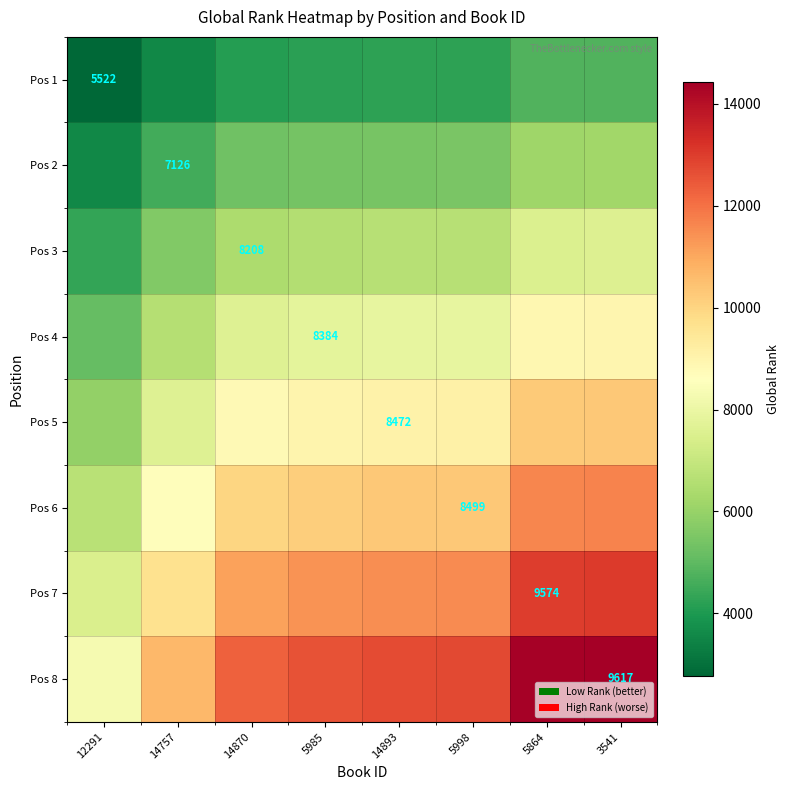

At which label does Pos 8 reach its peak?

3541